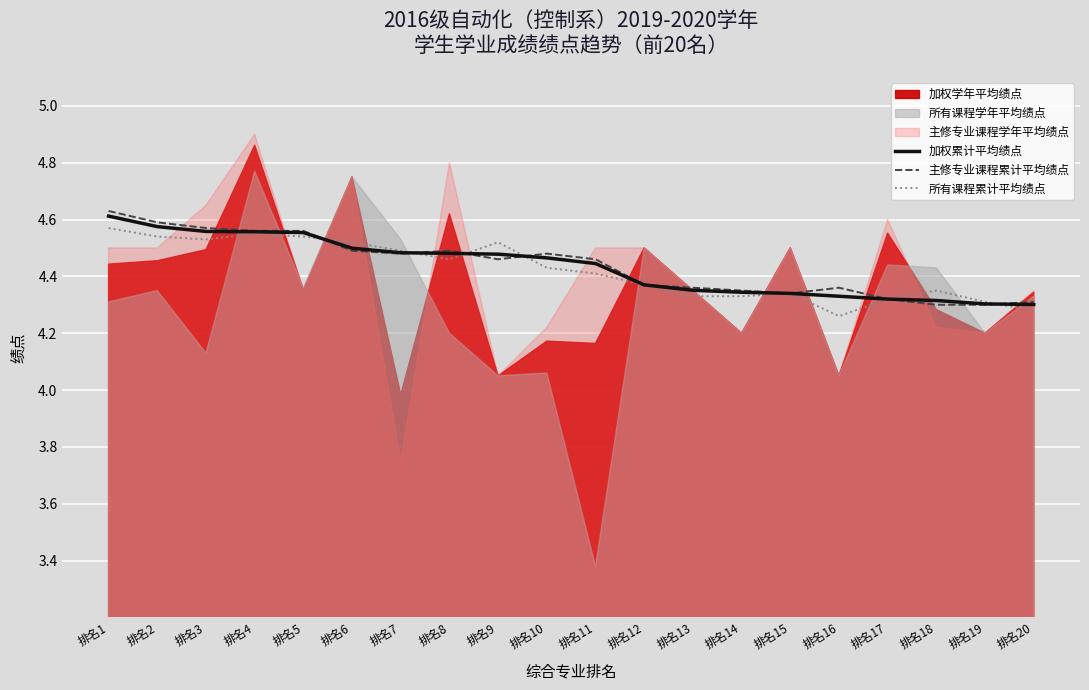

Read the 主修专业课程累计平均绩点 value at 排名4.

4.6